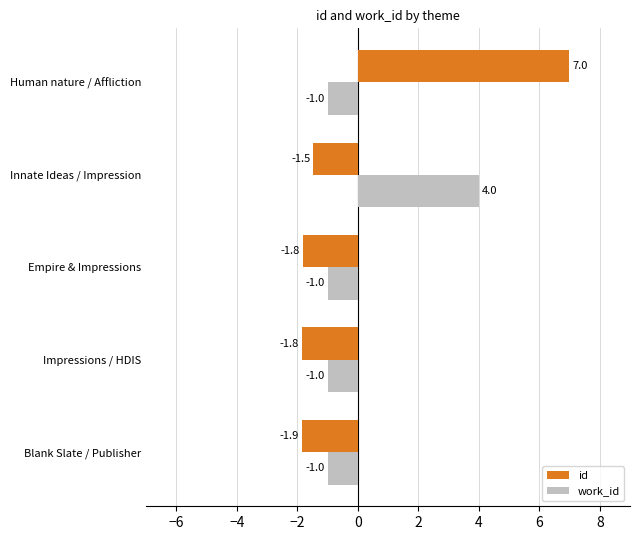

The value of work_id at Empire & Impressions is -1.0. True or false?

True